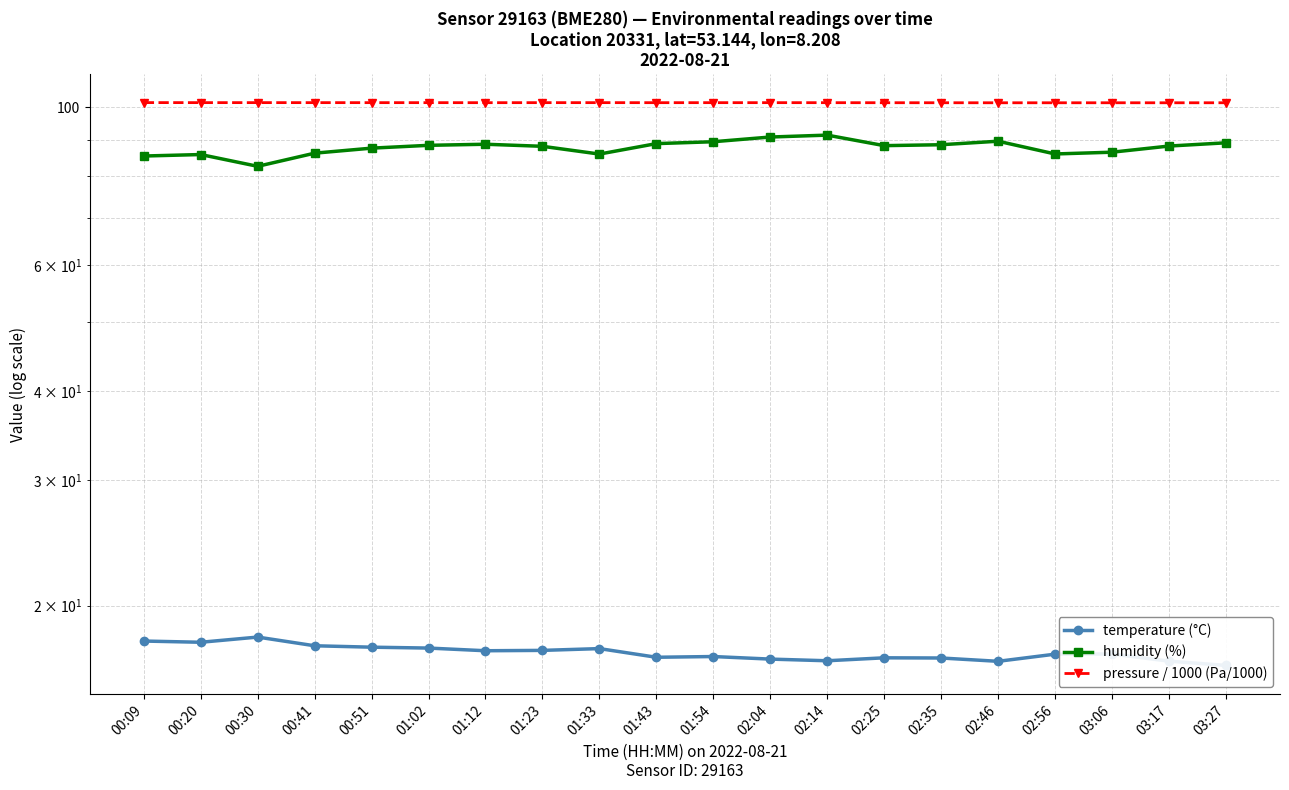

How many lines are shown in the chart?

3